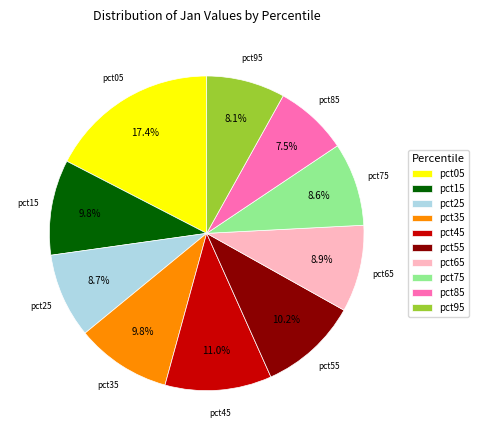

What is the total percentage of pct15 and pct05?

27.2%